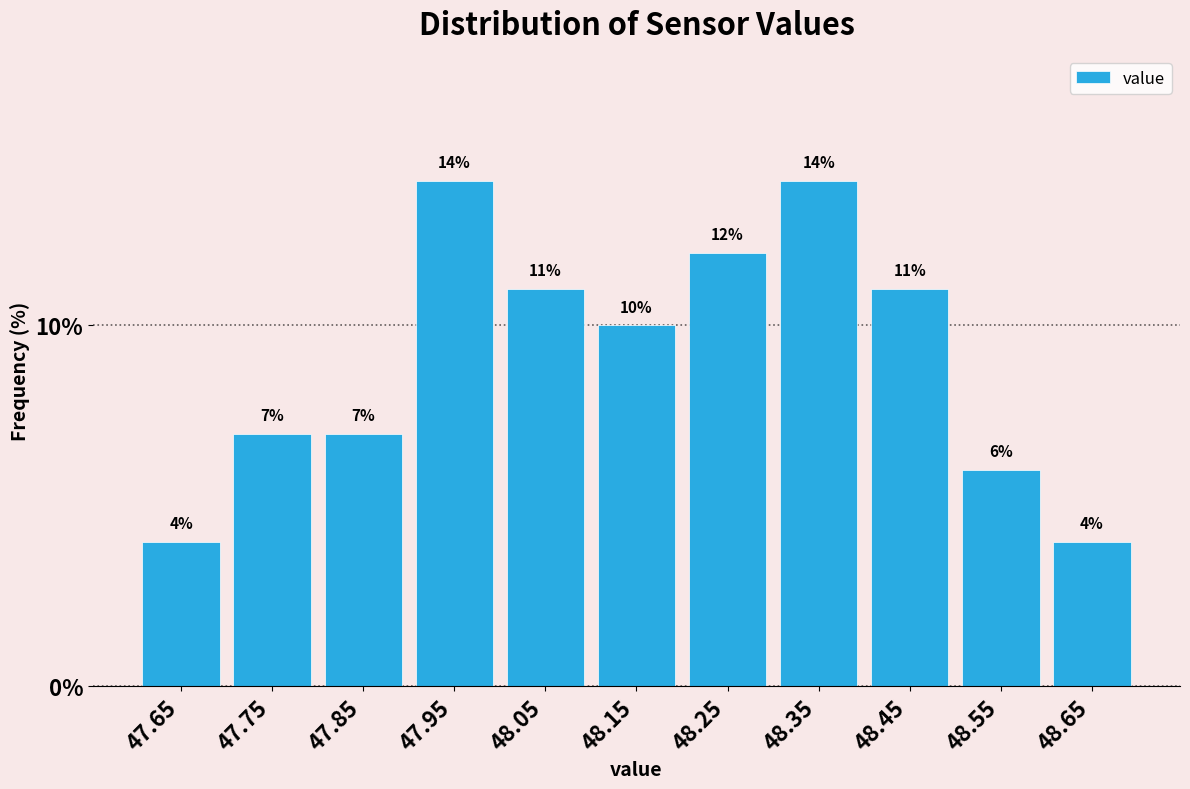

Reading left to right, list every bar in this chart as the range it spans on the x-axis followed by its height.

47.6 to 47.7: 4
47.7 to 47.8: 7
47.8 to 47.9: 7
47.9 to 48.0: 14
48.0 to 48.1: 11
48.1 to 48.2: 10
48.2 to 48.3: 12
48.3 to 48.4: 14
48.4 to 48.5: 11
48.5 to 48.6: 6
48.6 to 48.7: 4